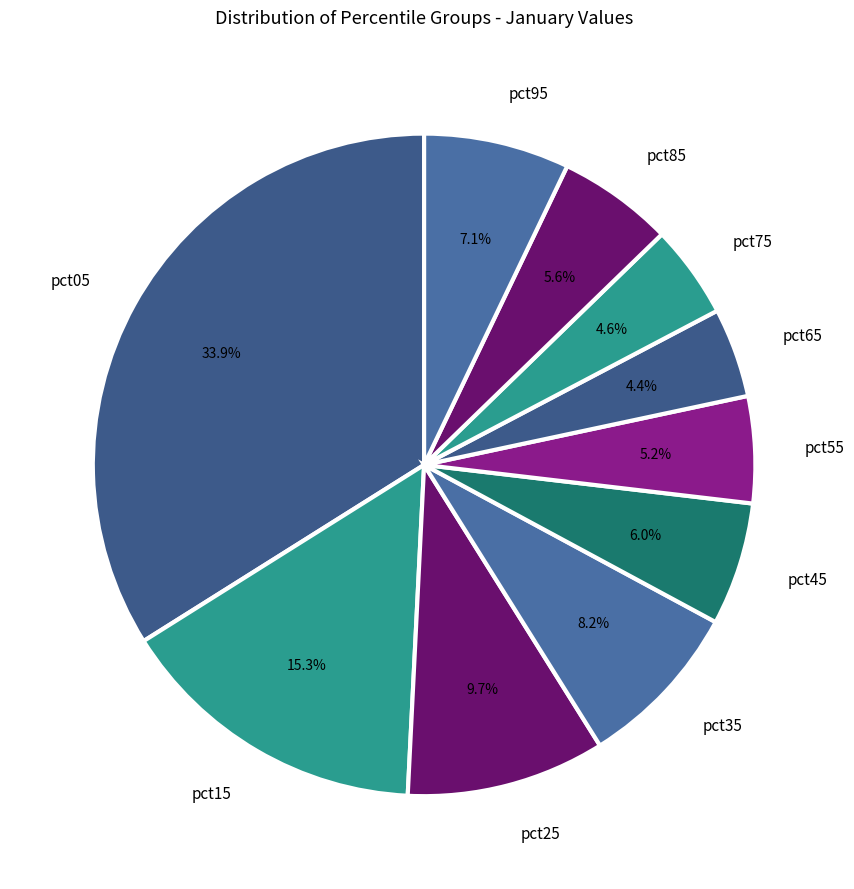

The pct15 slice represents 15% of the pie. True or false?

True